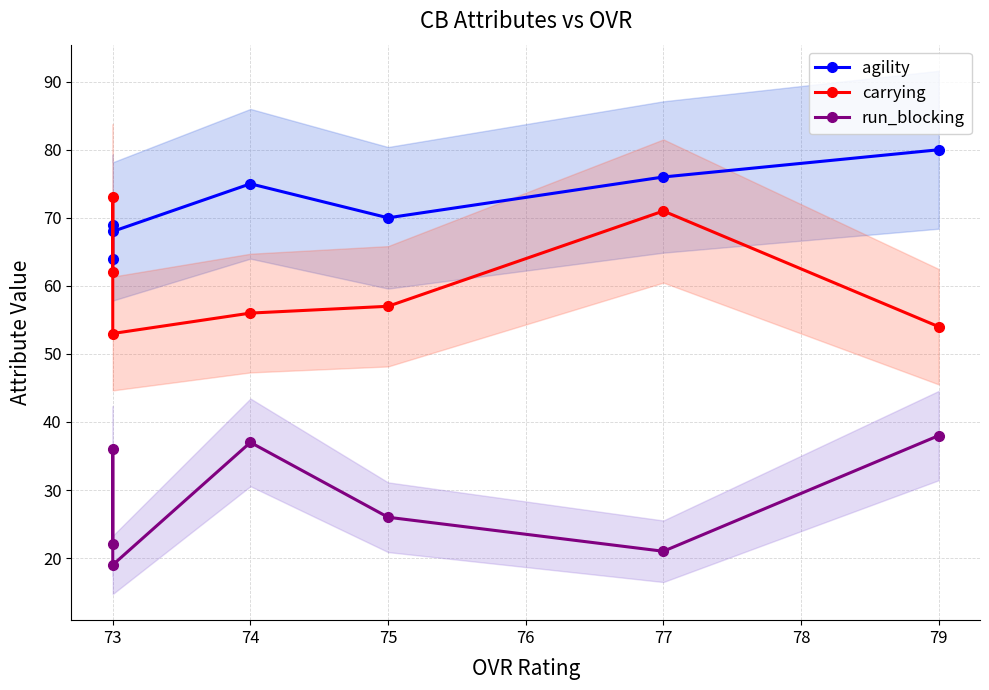

True or false: run_blocking and carrying cross at least once.

False